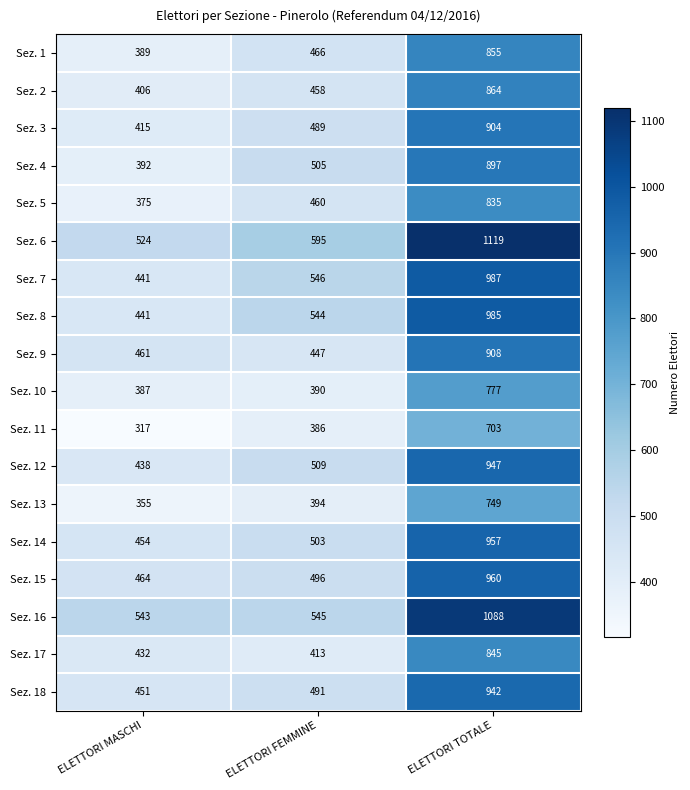

True or false: Sez. 8 has a value of 544 at ELETTORI FEMMINE.

True